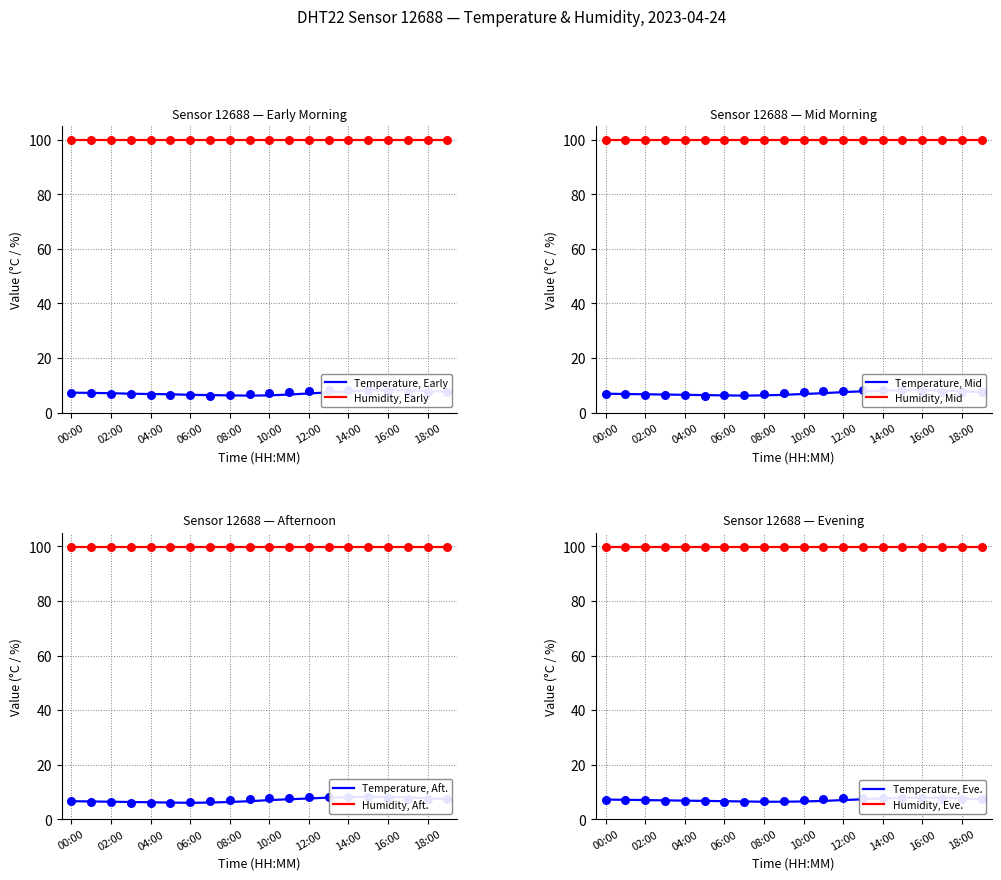

Approximately how many times larger is the value at 10:00 compared to 03:00?

0.9